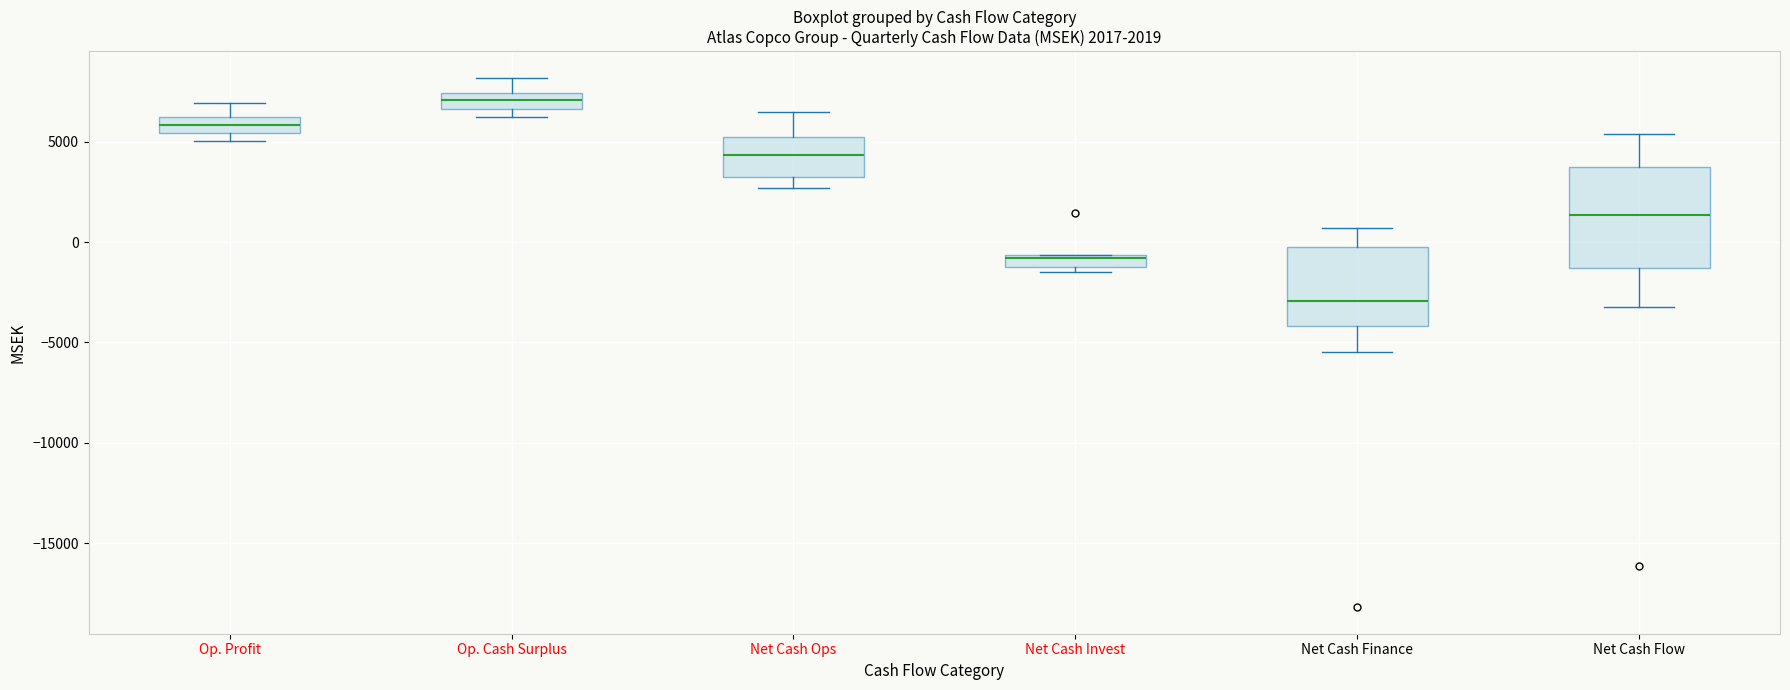

Which box is the tallest, from its lower edge to its upper edge?

Net Cash Flow